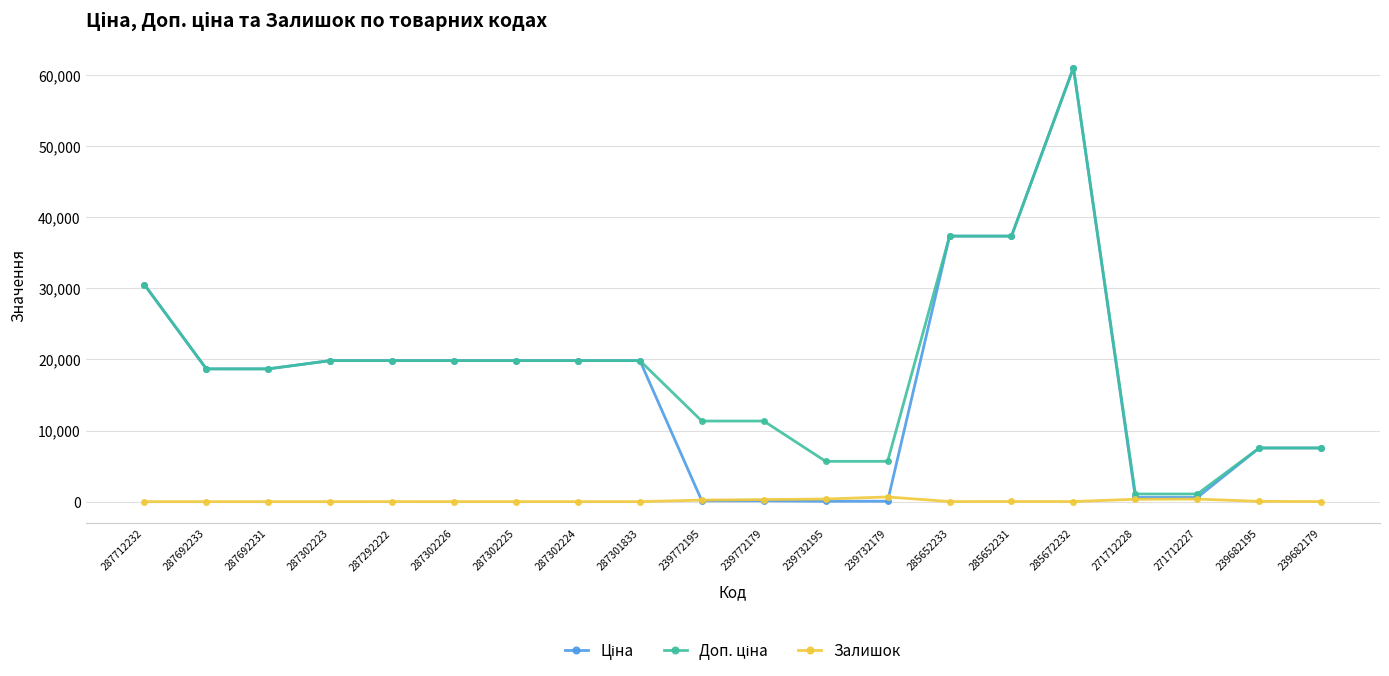

What position from the left is 239772179?

11